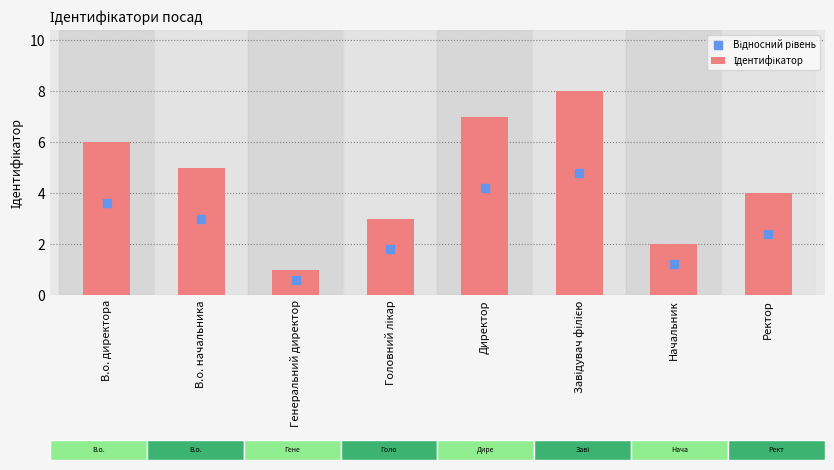

Which series reaches the maximum Y coordinate?

Ідентифікатор